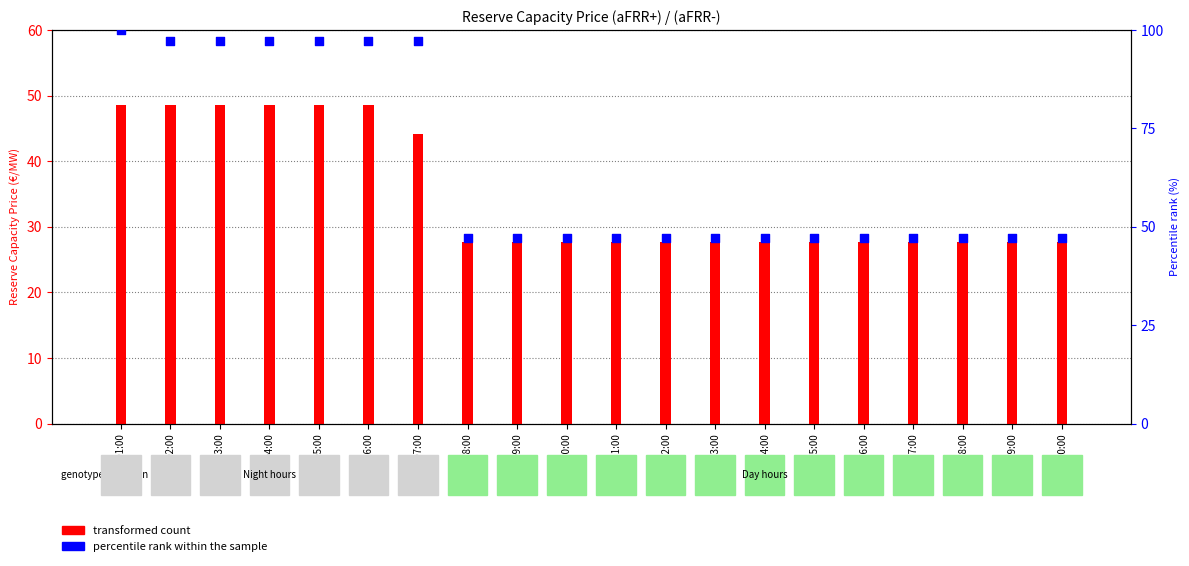

Which series reaches the minimum Y coordinate?

transformed count